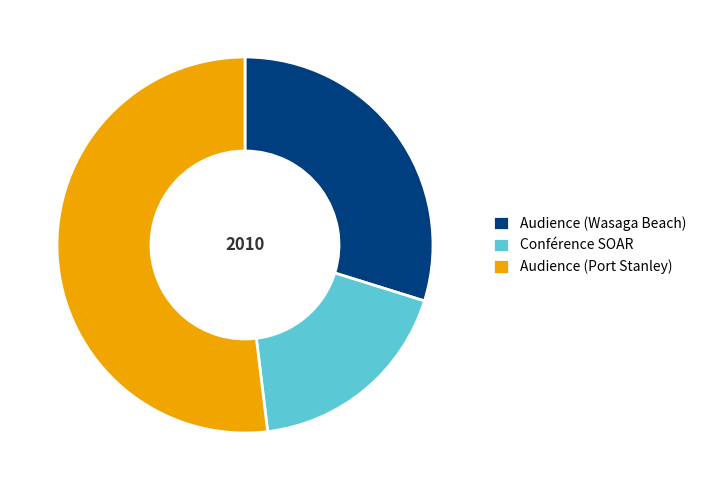

How many slices are in this pie chart?

3